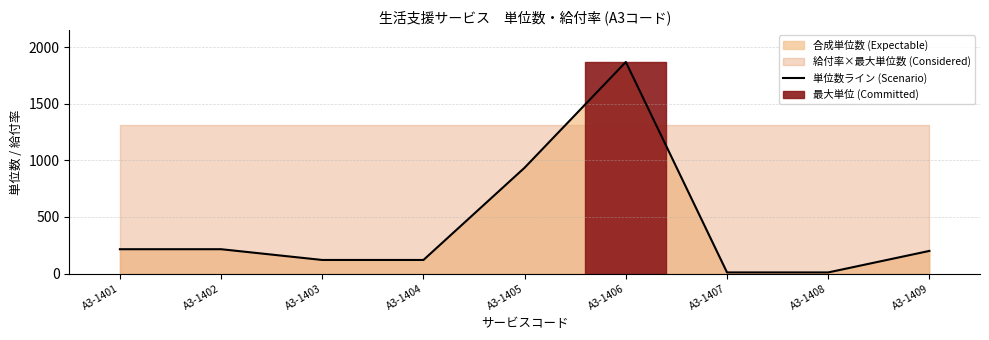

What is the sum of all values?

3693